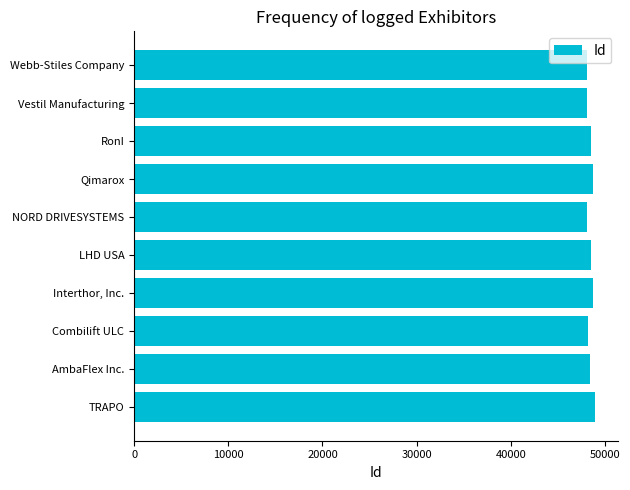

Rank the categories by value from lowest to highest.

Webb-Stiles Company, NORD DRIVESYSTEMS, Vestil Manufacturing, Combilift ULC, AmbaFlex Inc., RonI, LHD USA, Qimarox, Interthor, Inc., TRAPO